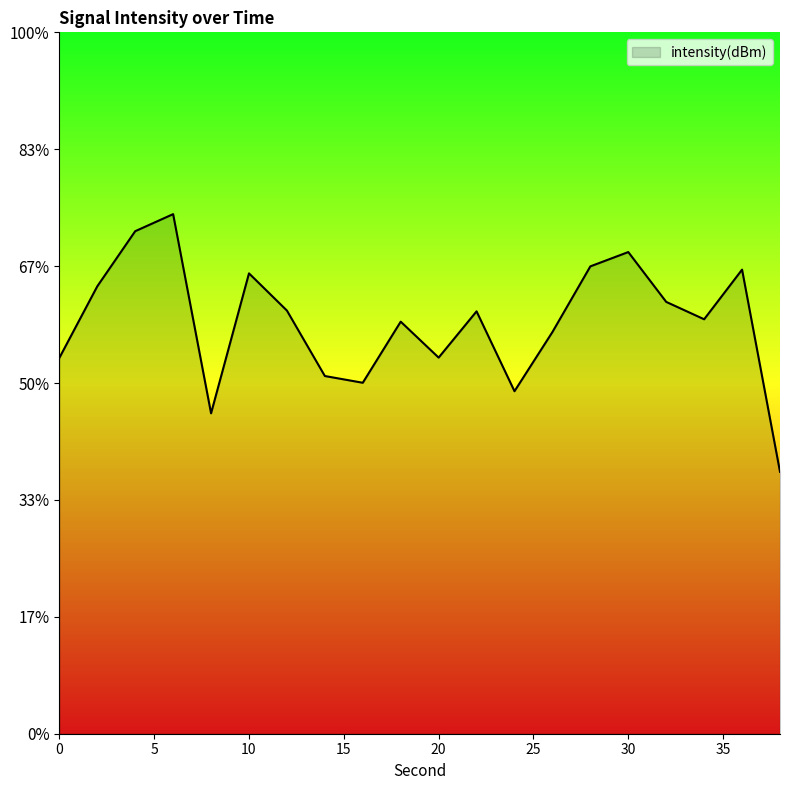

How many lines are shown in the chart?

1